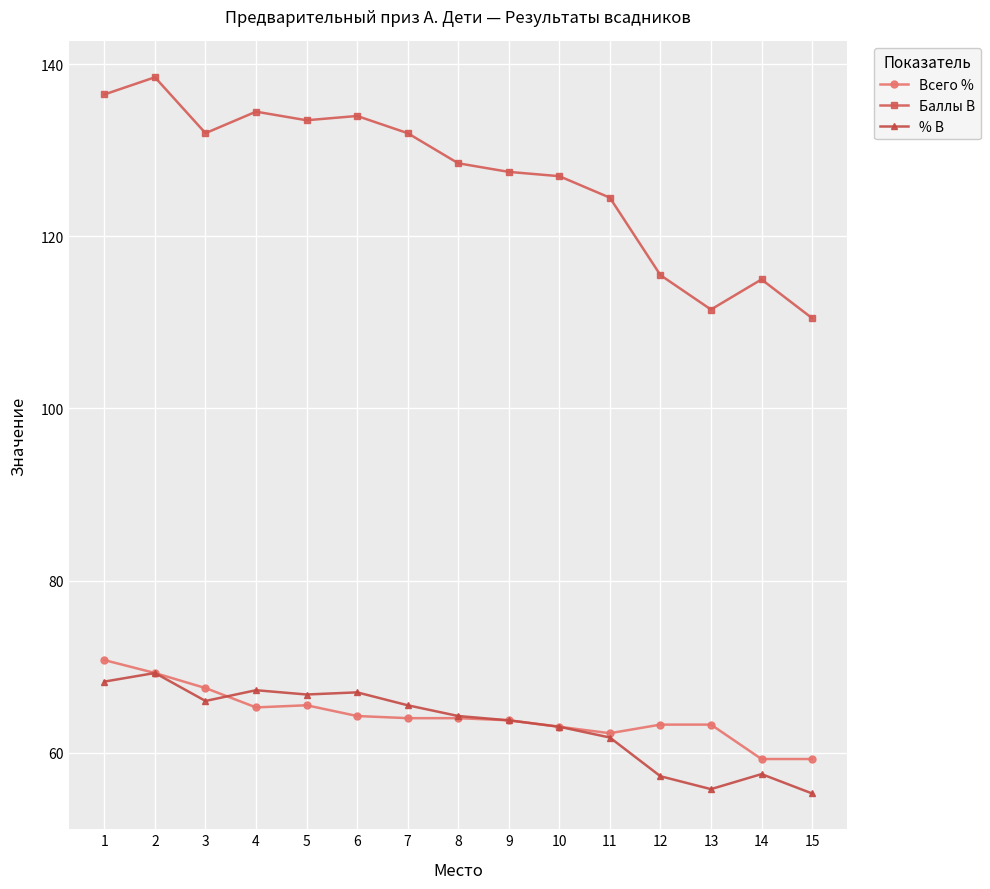

Rank the series at 15 from highest to lowest value.

Баллы В, Всего %, % В